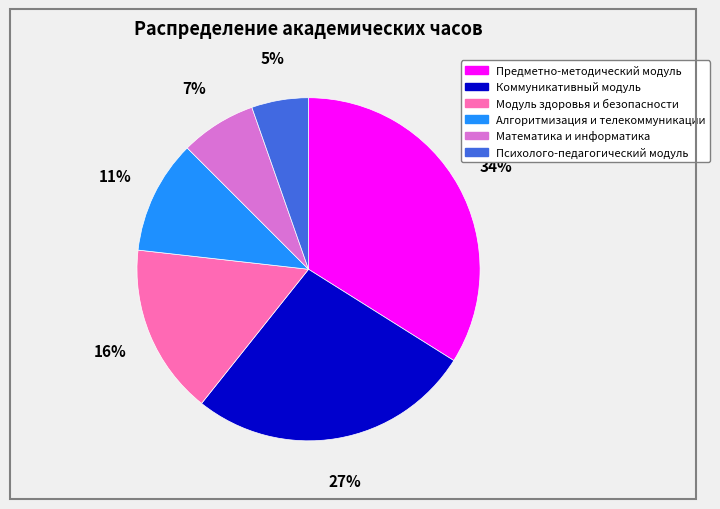

How many segments does this pie chart have?

6